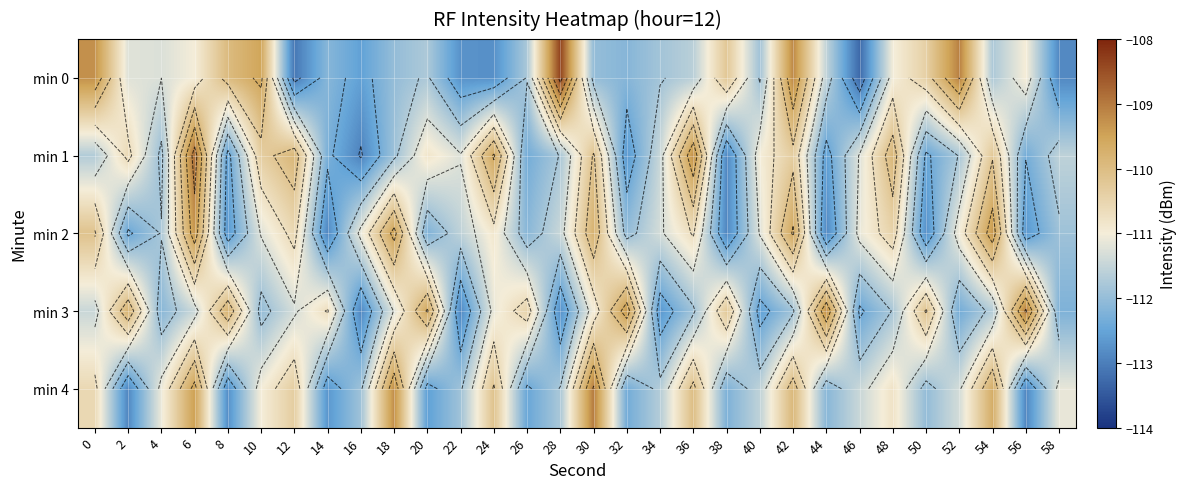

What is the difference between the second highest and minimum values in the min 0 series?

4.2